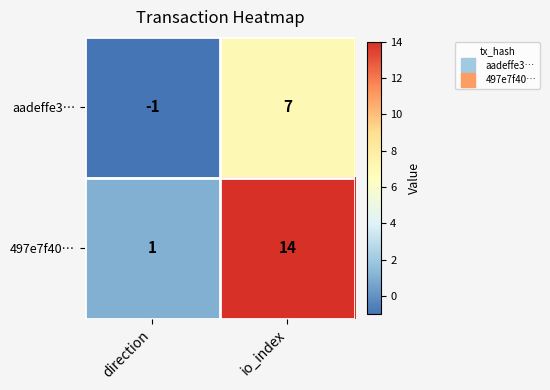

True or false: 497e7f40… has a value of 2 at direction.

False